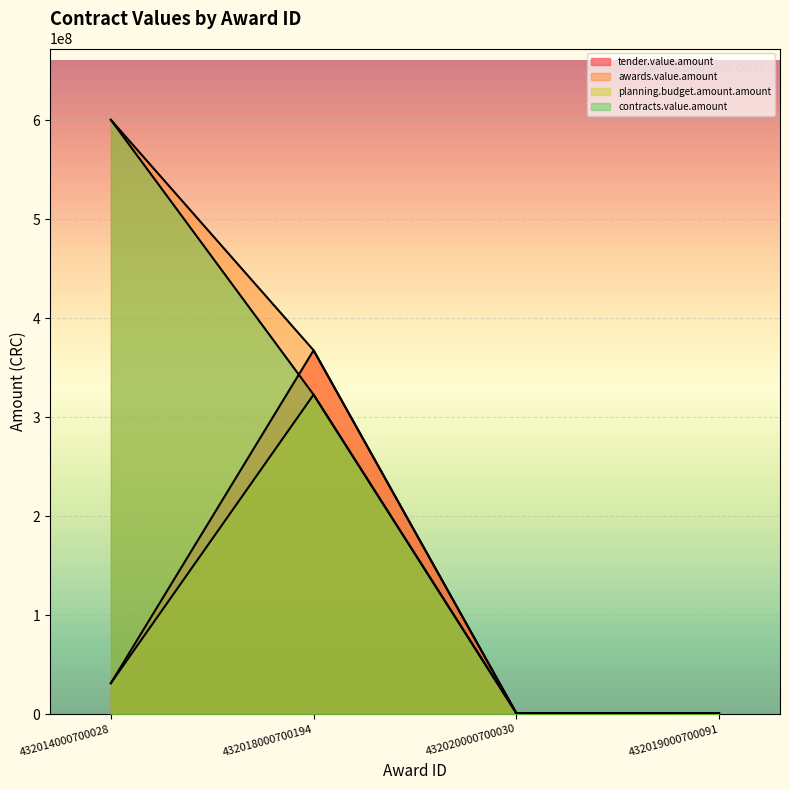

Is it true that contracts.value.amount equals 1677421.7 at 432020000700030?

False